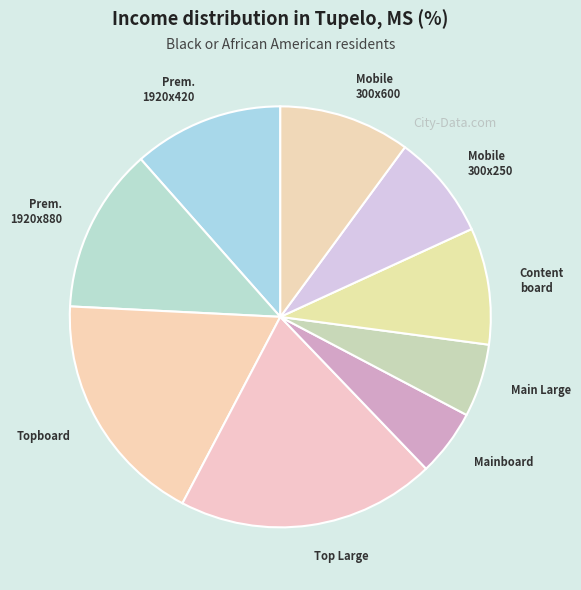

Which slice is the largest?

Top Large